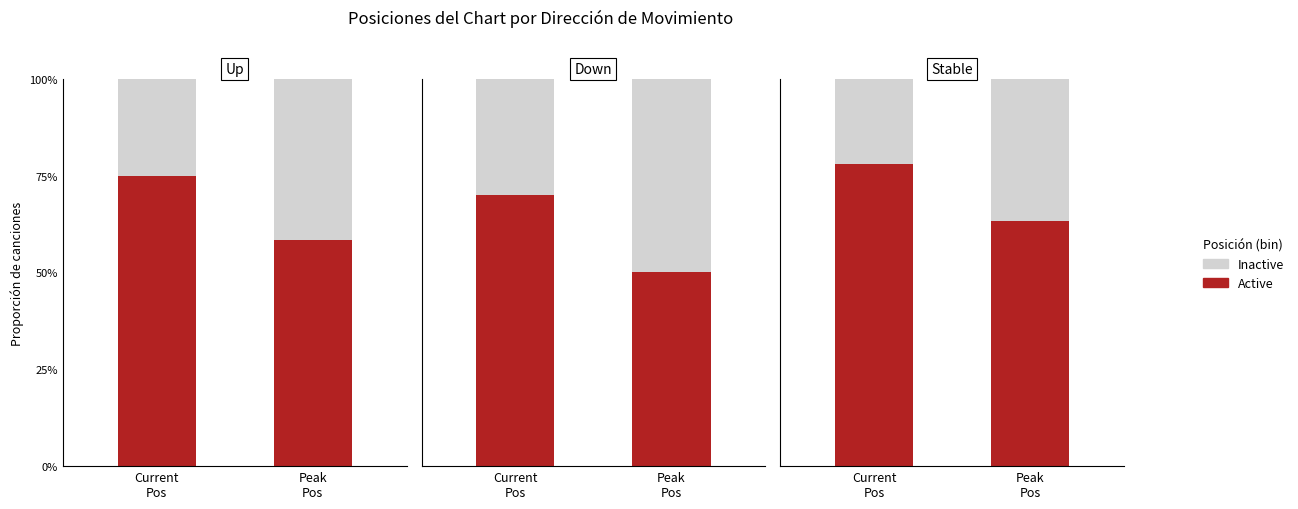

How many groups of bars are there?

2